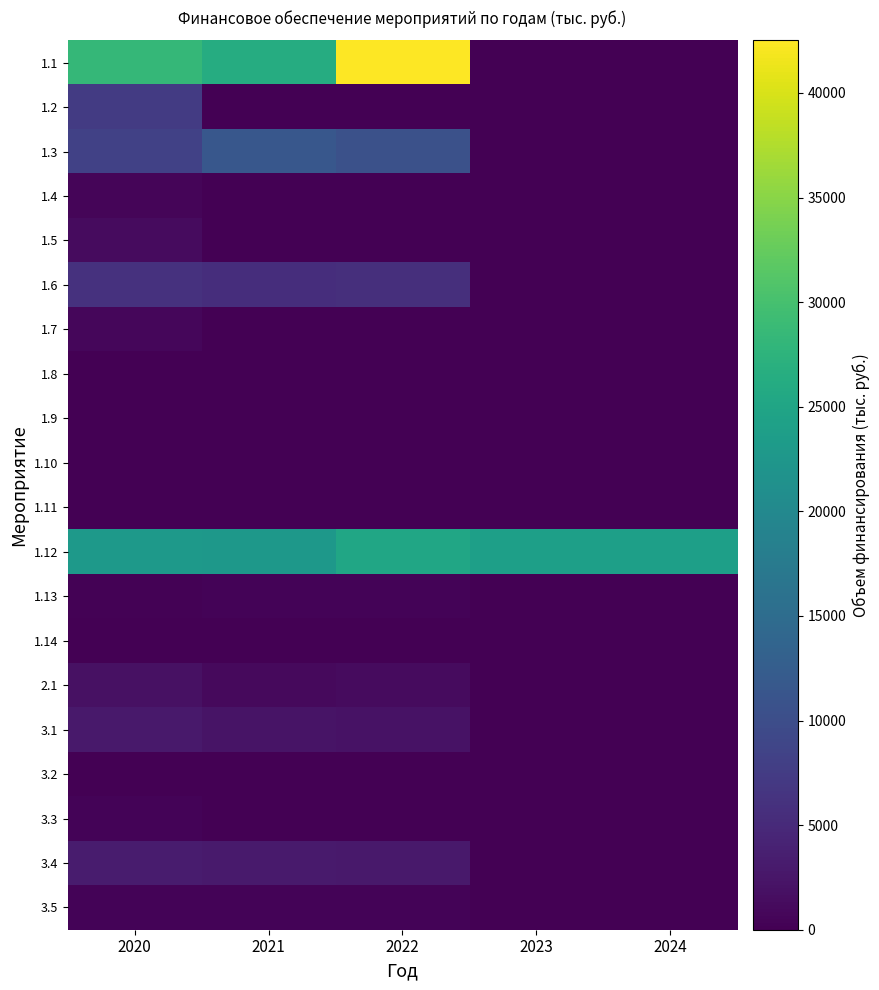

Between 2020 and 2021, which series saw the biggest shift?

1.2